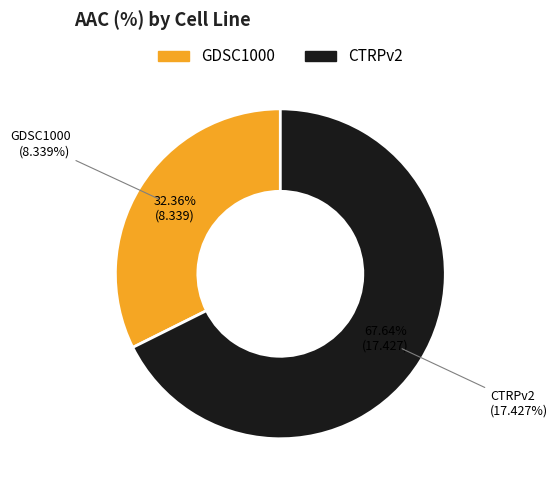

How many segments does this pie chart have?

2